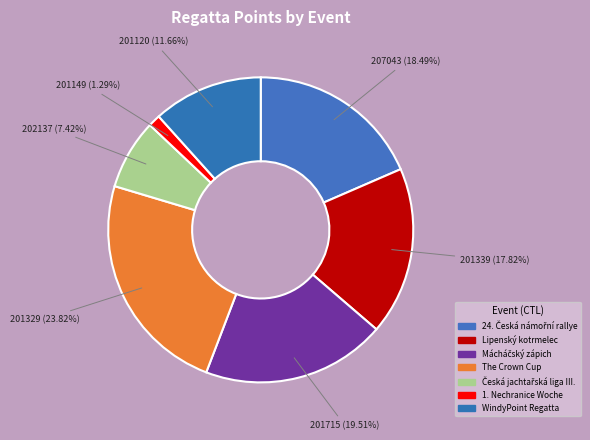

To the nearest percent, what is the difference between the largest and smallest slice percentages?

23%